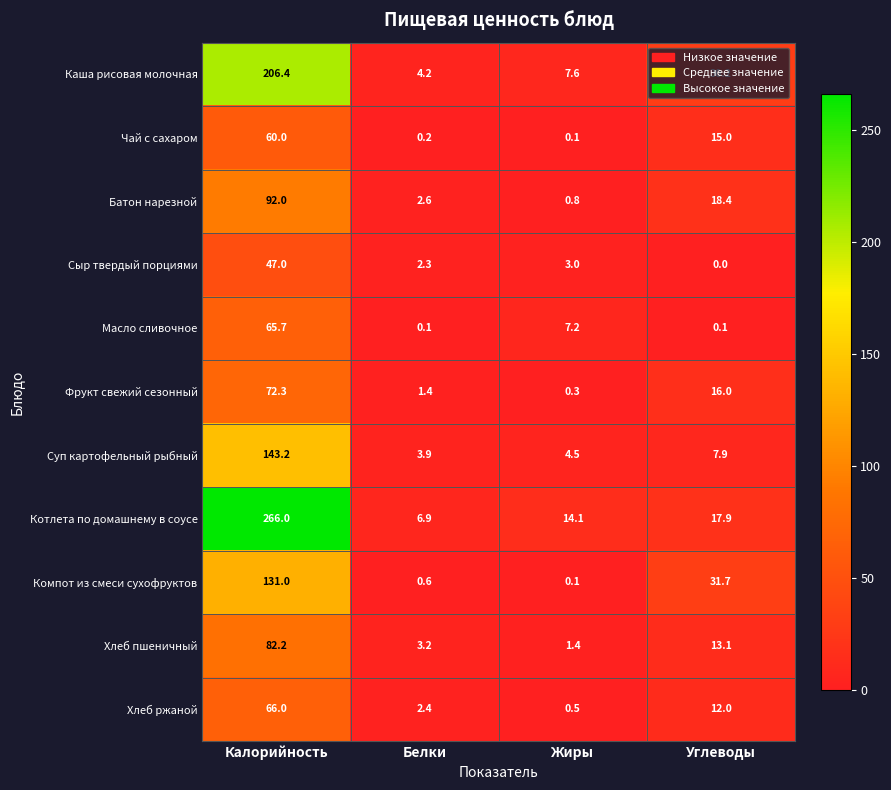

What is the sum of the Фрукт свежий сезонный values at Жиры and Белки?

1.7